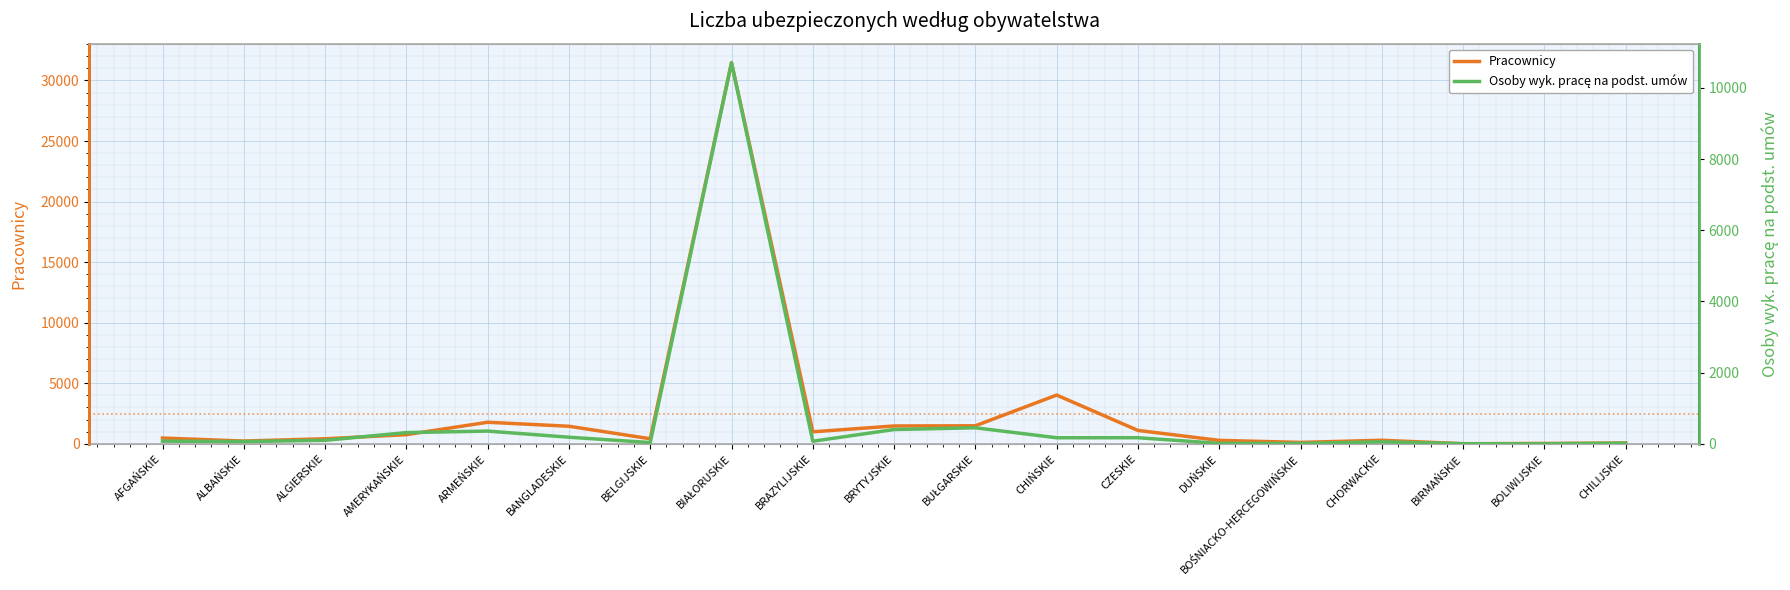

True or false: Pracownicy and Osoby wykonujące pracę na podstawie umów intersect in this chart.

False